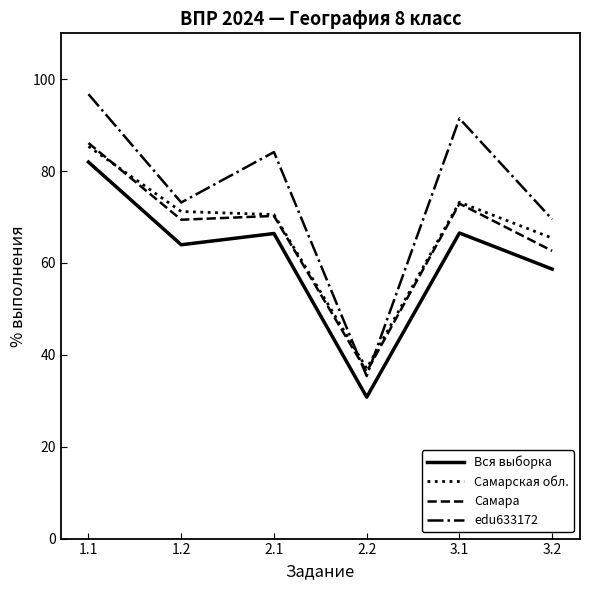

What is the lowest value of the Самара series?

36.3